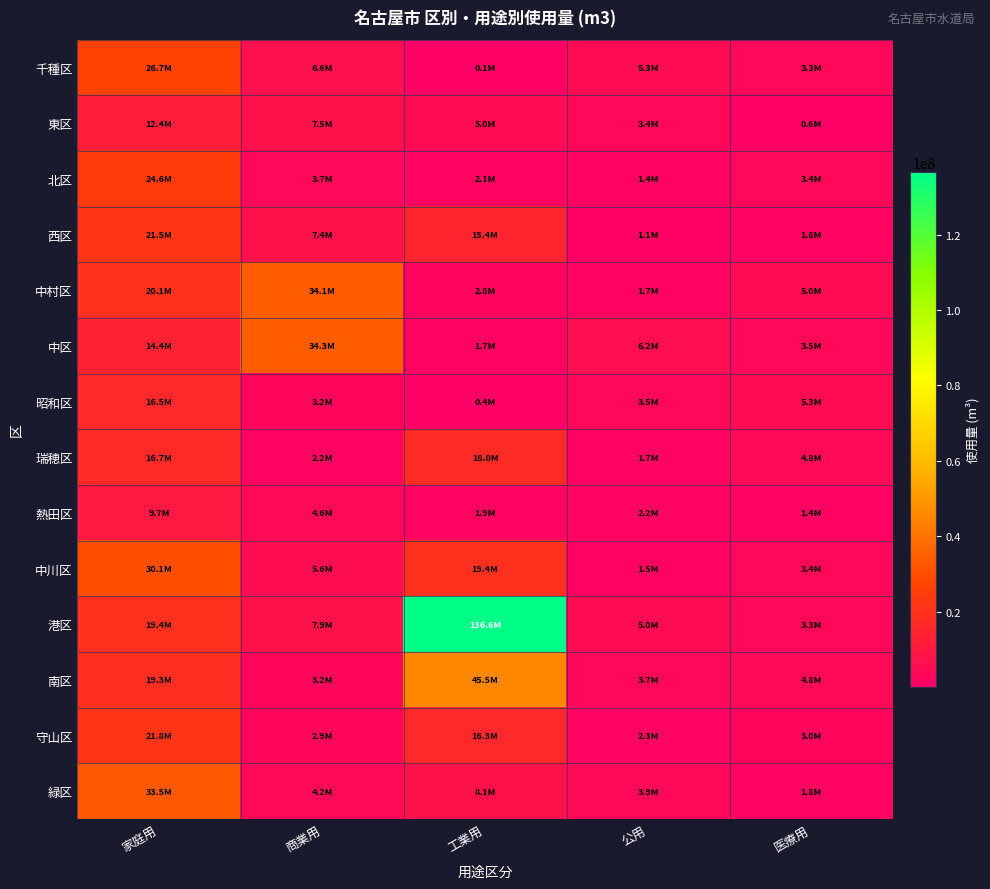

What is the maximum value shown in the chart?

136590614